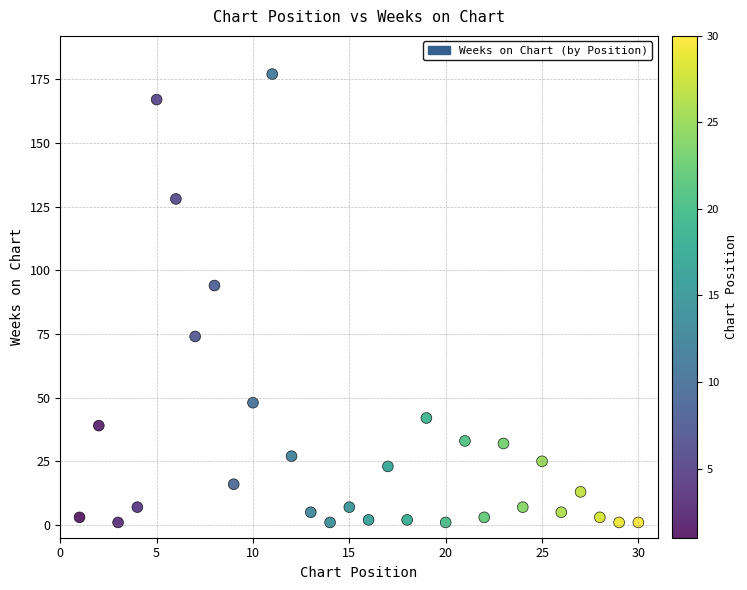

What is the range of Y values (max minus min)?

176